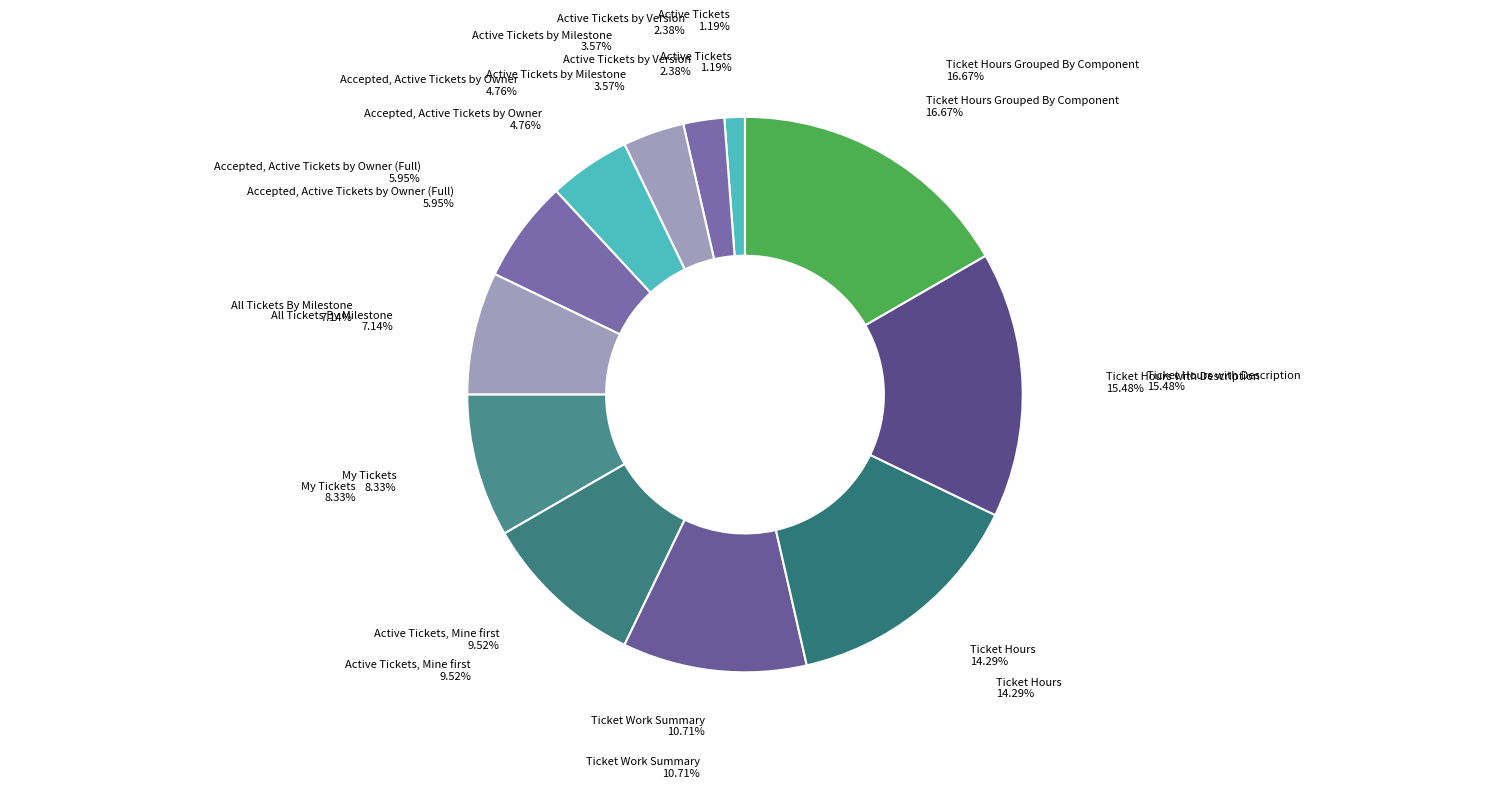

Count the number of slices in the pie.

12